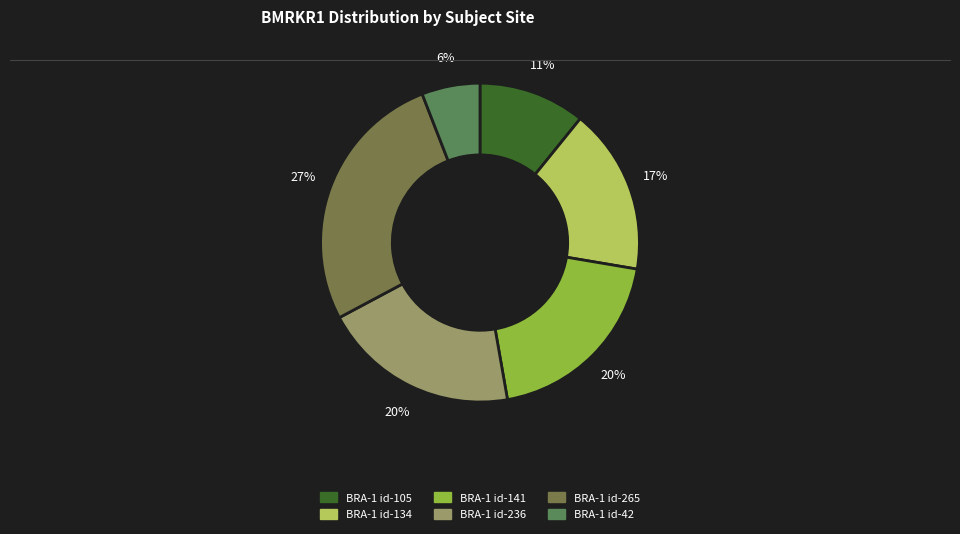

What is the smallest slice in the pie chart?

BRA-1 id-42